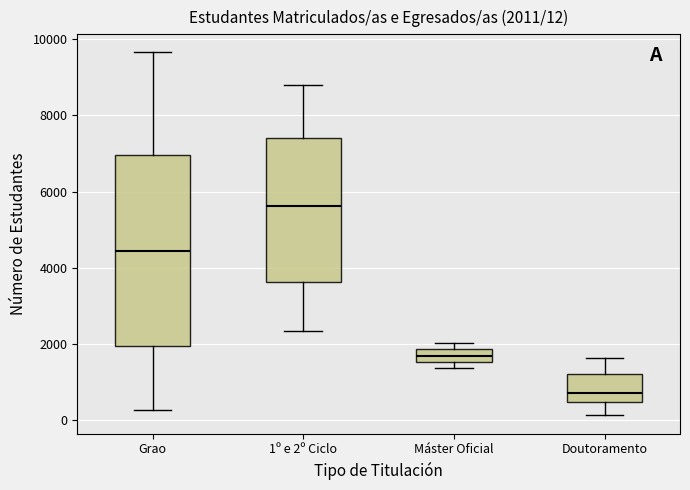

Comparing the boxes themselves (not the whiskers), which one is the tallest?

Grao